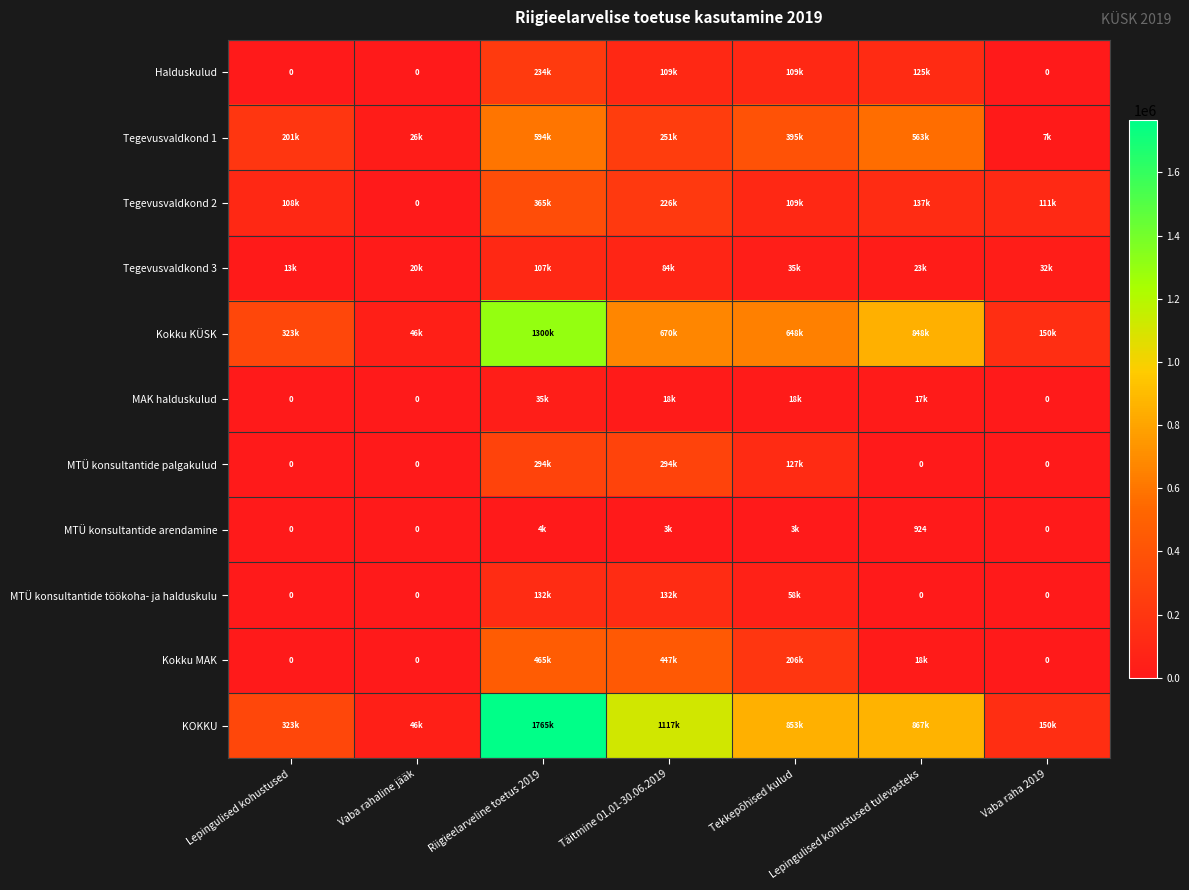

Between Täitmine 01.01-30.06.2019 and Lepingulised kohustused tulevasteks, which is larger?

Lepingulised kohustused tulevasteks